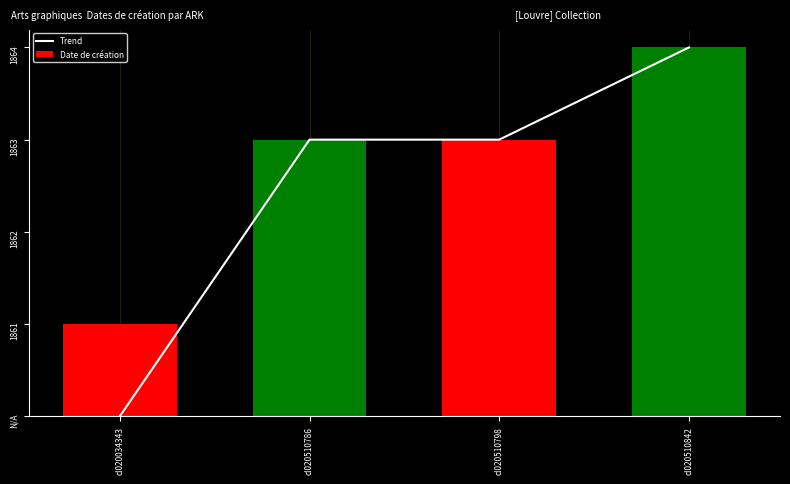

List the labels in order of value, smallest first.

cl020034343, cl020510786, cl020510798, cl020510842